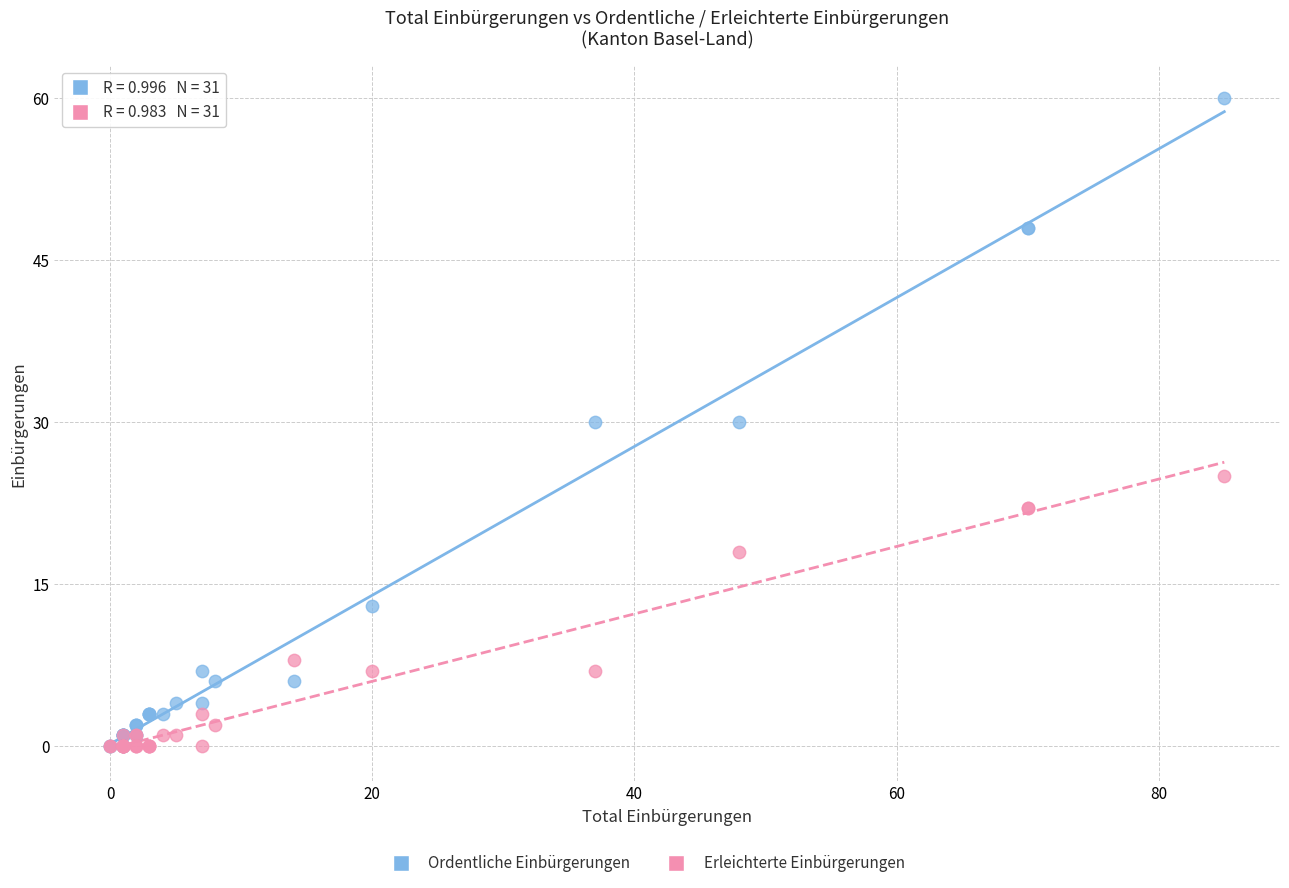

In the Erleichterte Einbürgerungen series, what Y value is closest to 12?

8